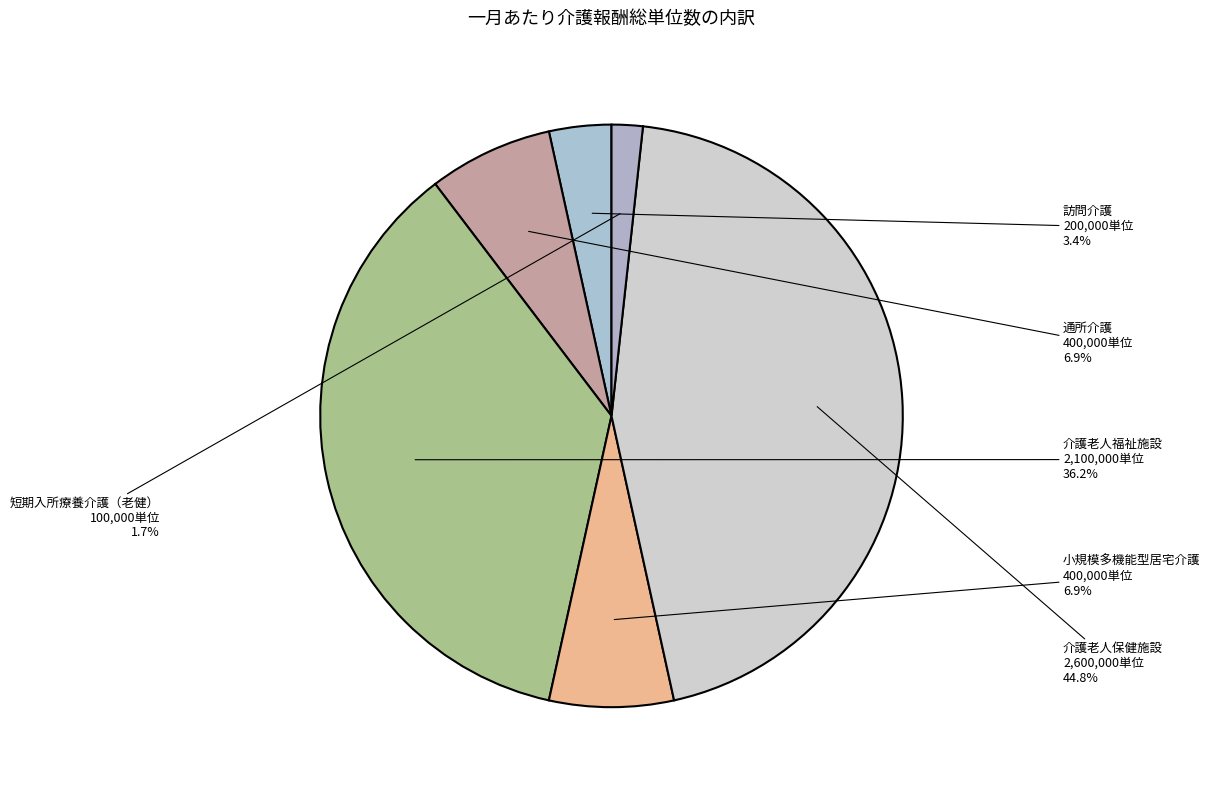

Count the number of slices in the pie.

6